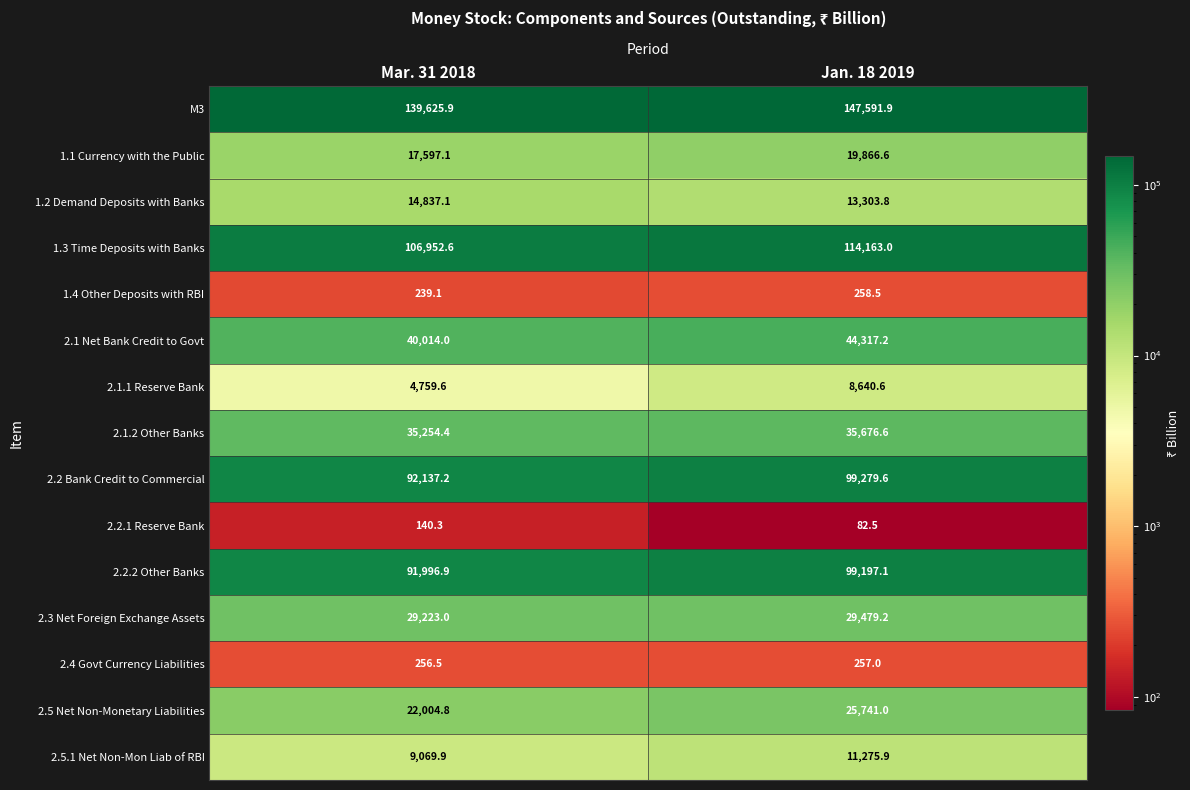

Which series has the widest spread of values?

M3